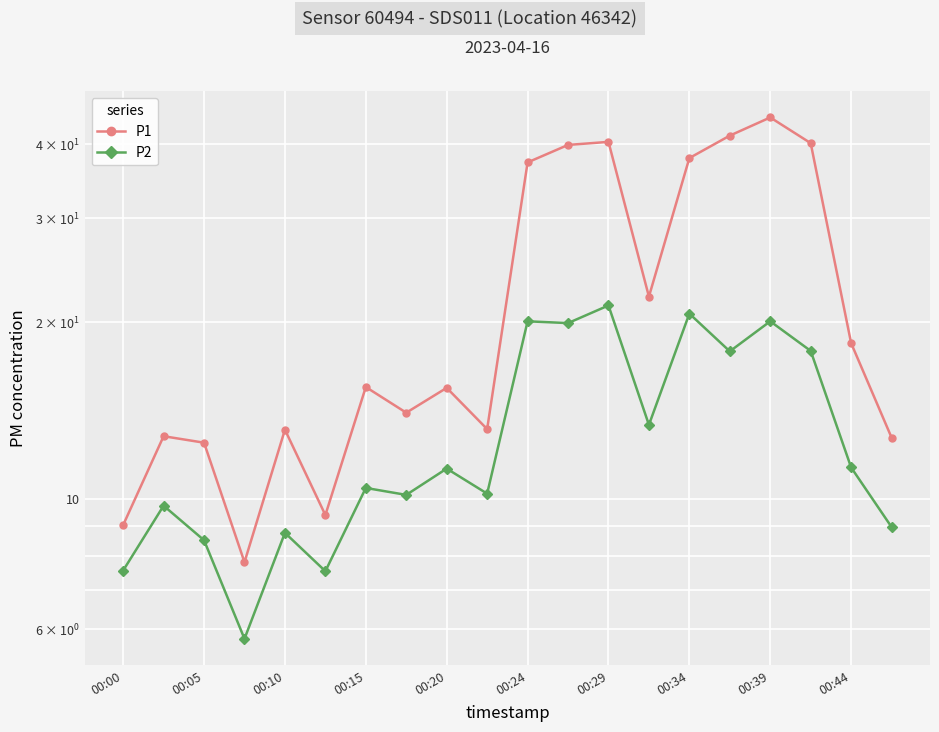

How many values in the P2 series are below 11?

10